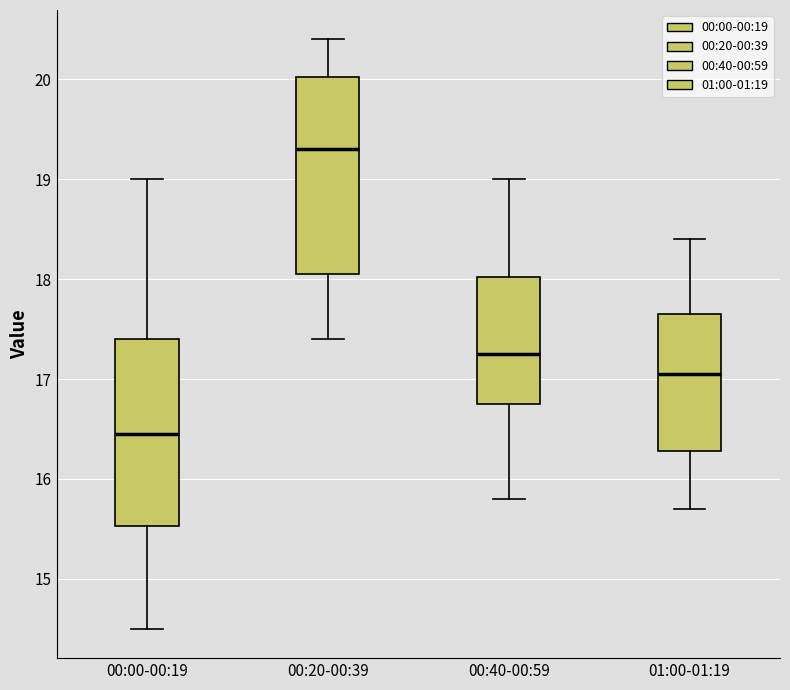

Reading left to right, transcribe this box plot: for each box, give where its median line is, the range the box spans, and where its two whiskers end, as read against the y-axis. The values are not printed on the chart, so give them approximately, as read against the axis.

00:00-00:19: median 16.5, box 15.5 to 17.4, whiskers 14.5 to 19.0
00:20-00:39: median 19.3, box 18.1 to 20.0, whiskers 17.4 to 20.4
00:40-00:59: median 17.3, box 16.8 to 18.0, whiskers 15.8 to 19.0
01:00-01:19: median 17.1, box 16.3 to 17.7, whiskers 15.7 to 18.4